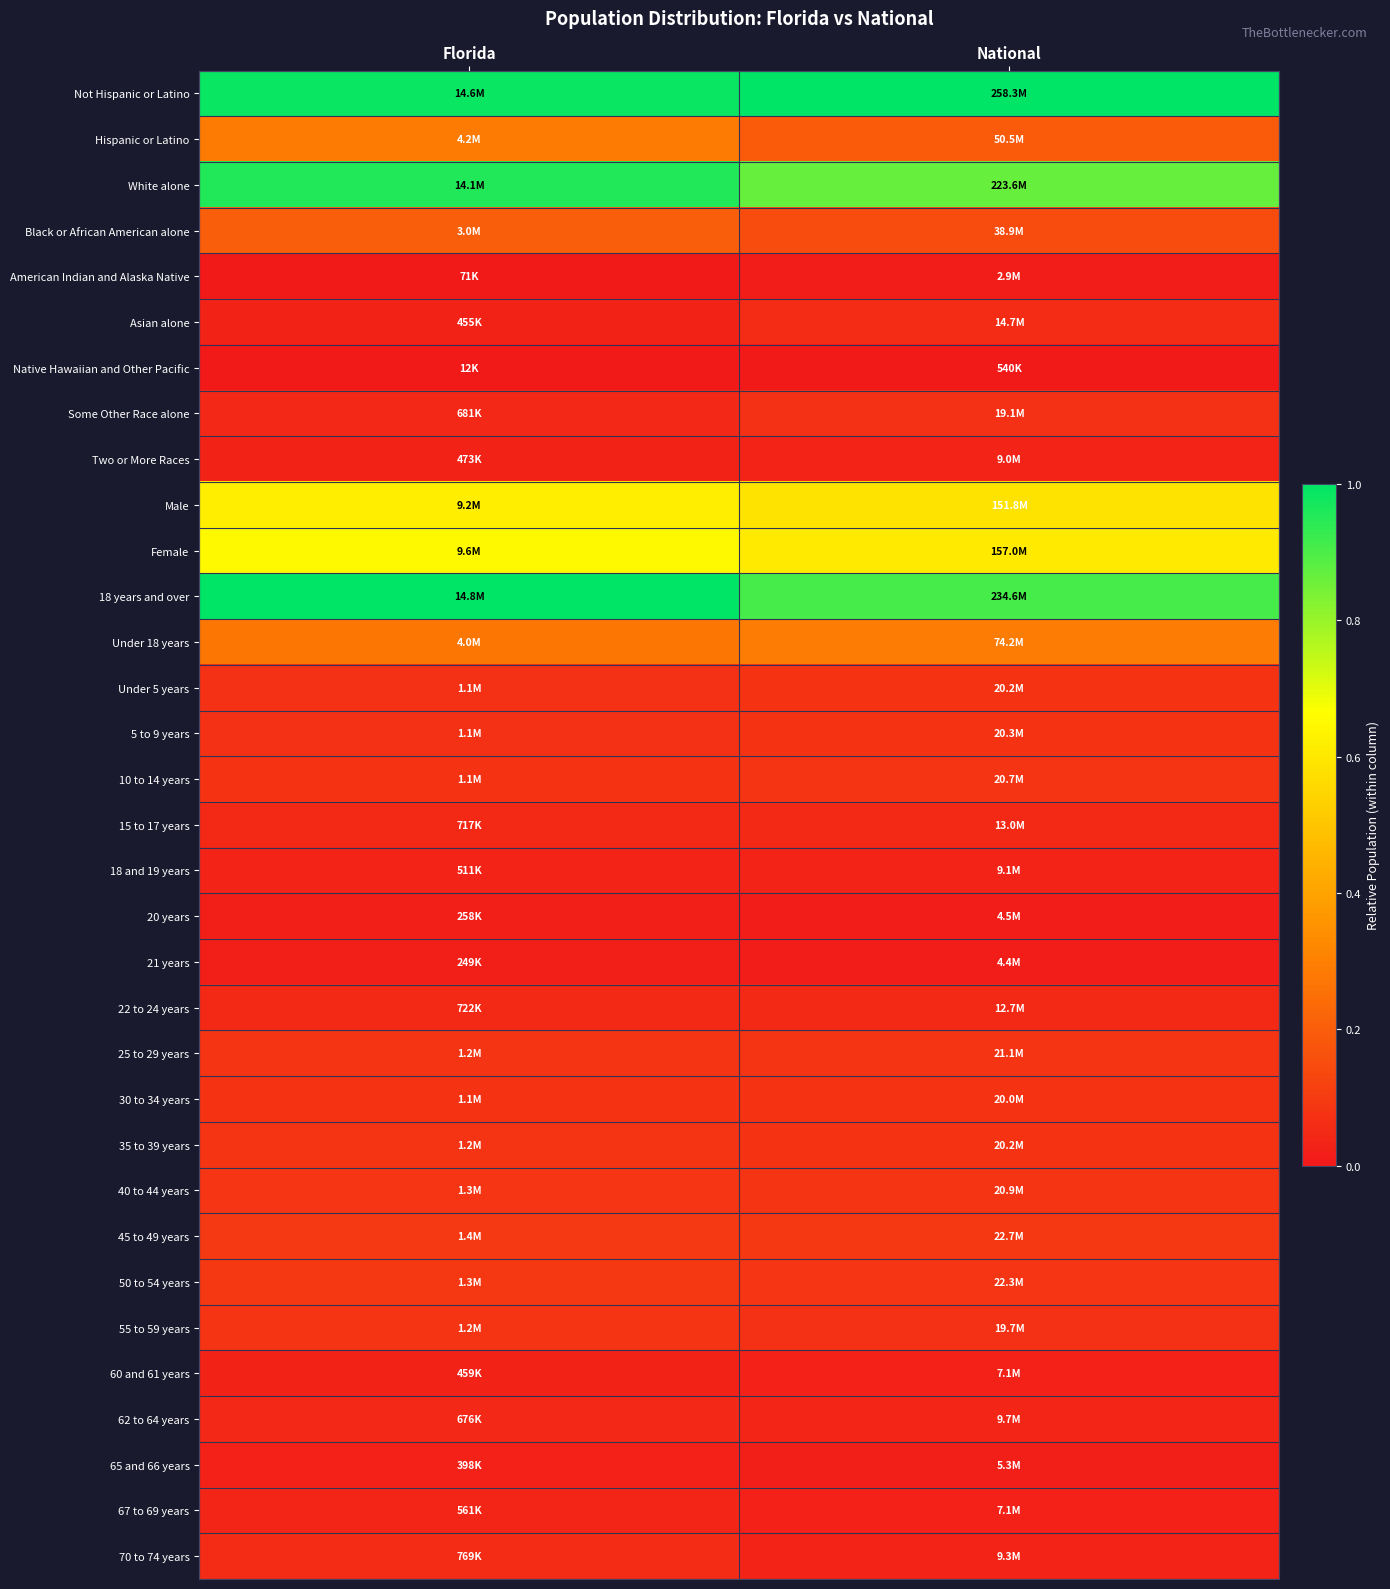

List the series in order of their peak value, highest first.

Not Hispanic or Latino, 18 years and over, White alone, Female, Male, Under 18 years, Hispanic or Latino, Black or African American alone, 45 to 49 years, 50 to 54 years, 40 to 44 years, 55 to 59 years, 25 to 29 years, 35 to 39 years, 10 to 14 years, 5 to 9 years, Under 5 years, 30 to 34 years, Some Other Race alone, Asian alone, 70 to 74 years, 15 to 17 years, 22 to 24 years, 62 to 64 years, 67 to 69 years, 18 and 19 years, Two or More Races, 60 and 61 years, 65 and 66 years, 20 years, 21 years, American Indian and Alaska Native, Native Hawaiian and Other Pacific